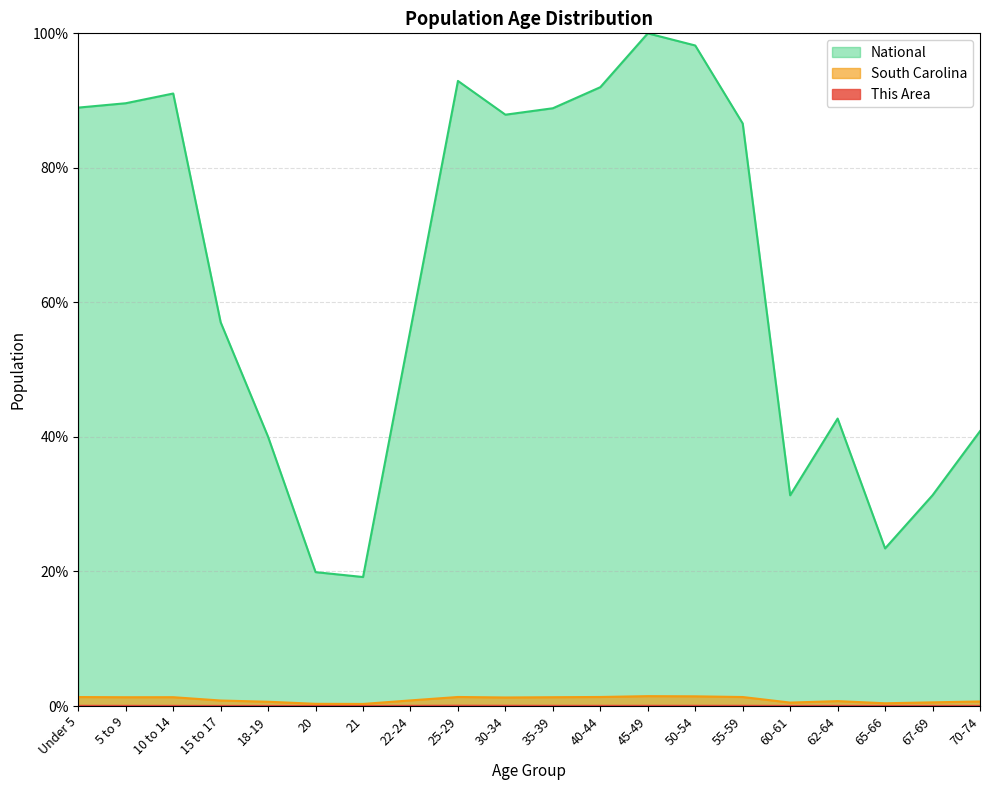

Which has a higher value, 21 or 25-29?

25-29